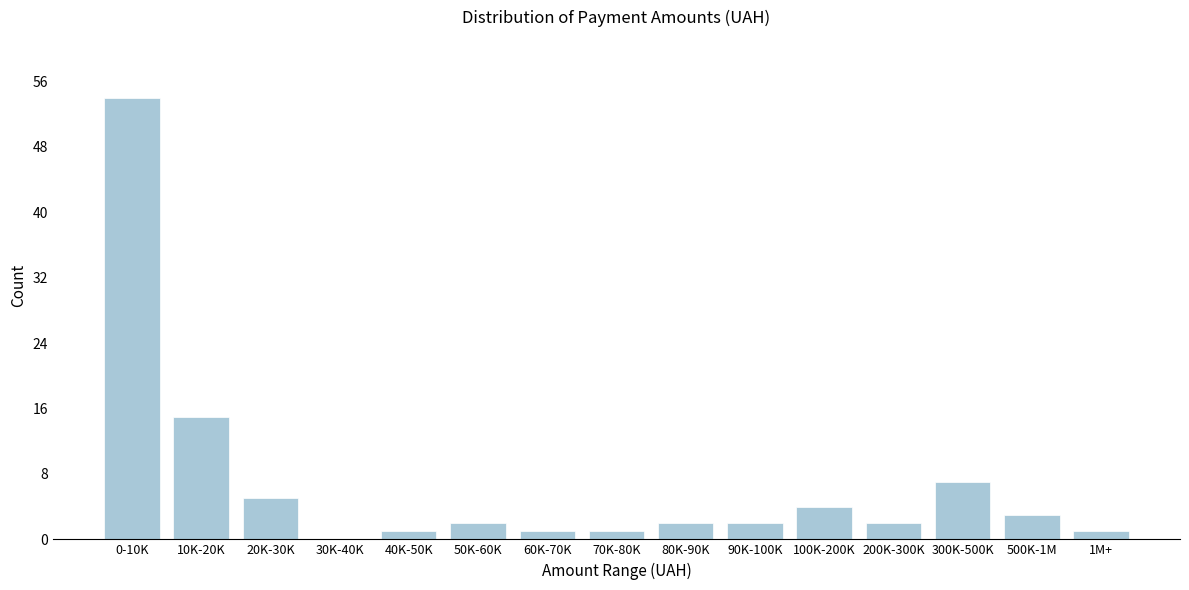

Reading right to left, transcribe all the data shown in this chart.

1M+=1	500K-1M=3	300K-500K=7	200K-300K=2	100K-200K=4	90K-100K=2	80K-90K=2	70K-80K=1	60K-70K=1	50K-60K=2	40K-50K=1	30K-40K=0	20K-30K=5	10K-20K=15	0-10K=54